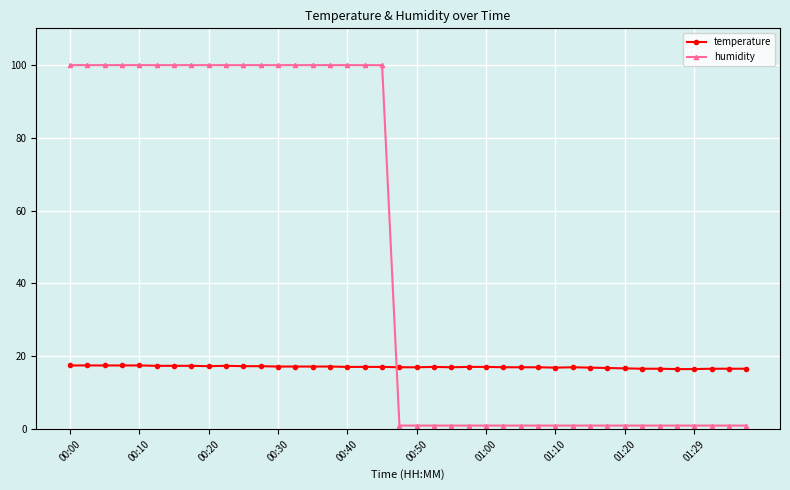

Which series has the widest spread of values?

humidity